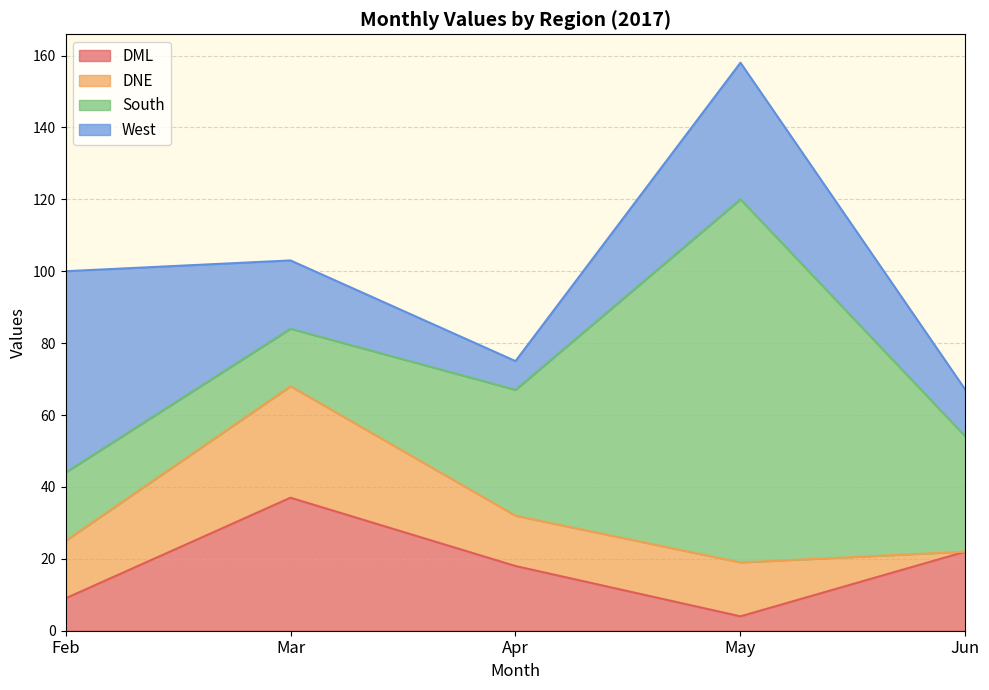

True or false: South has more than 0 points higher than both neighbors.

True